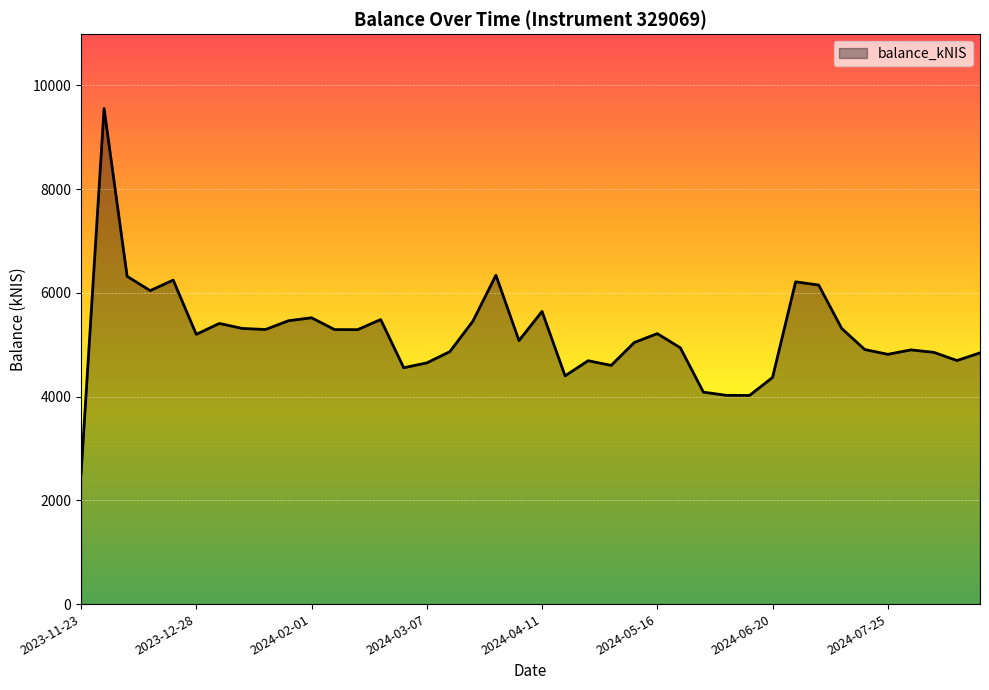

What is the difference between the maximum and minimum values?

7050.2